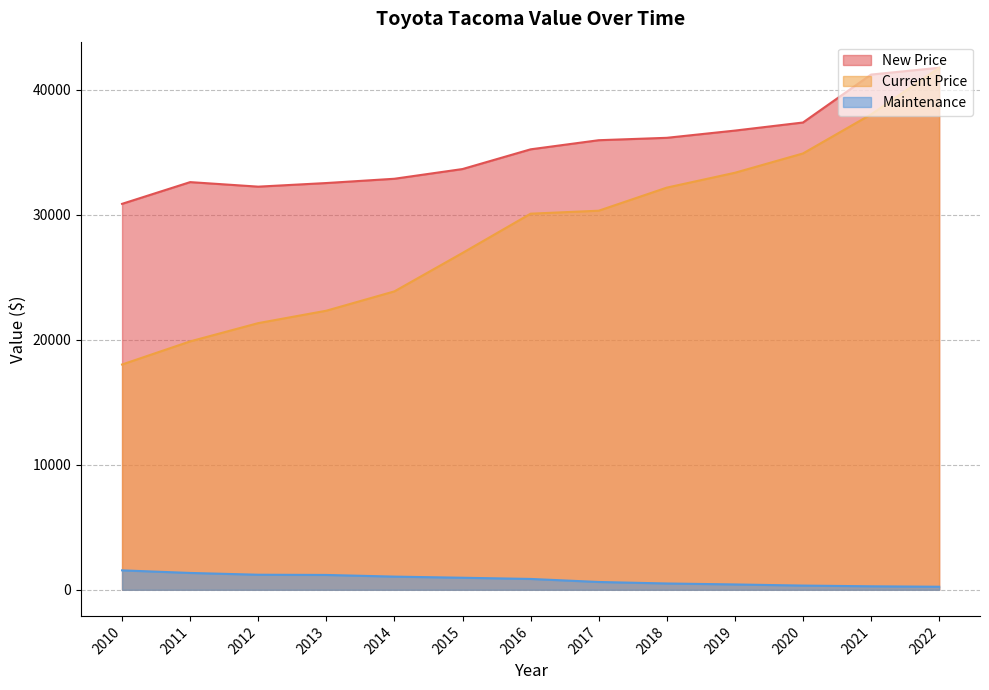

Between 2018 and 2011, which is larger?

2018